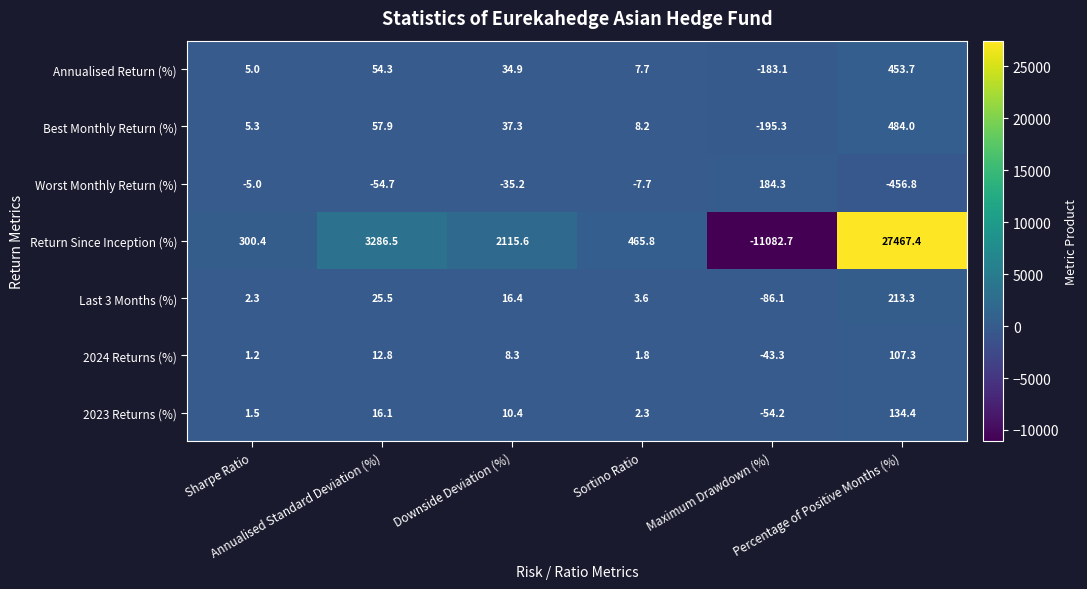

What is the maximum value shown in the chart?

27467.4